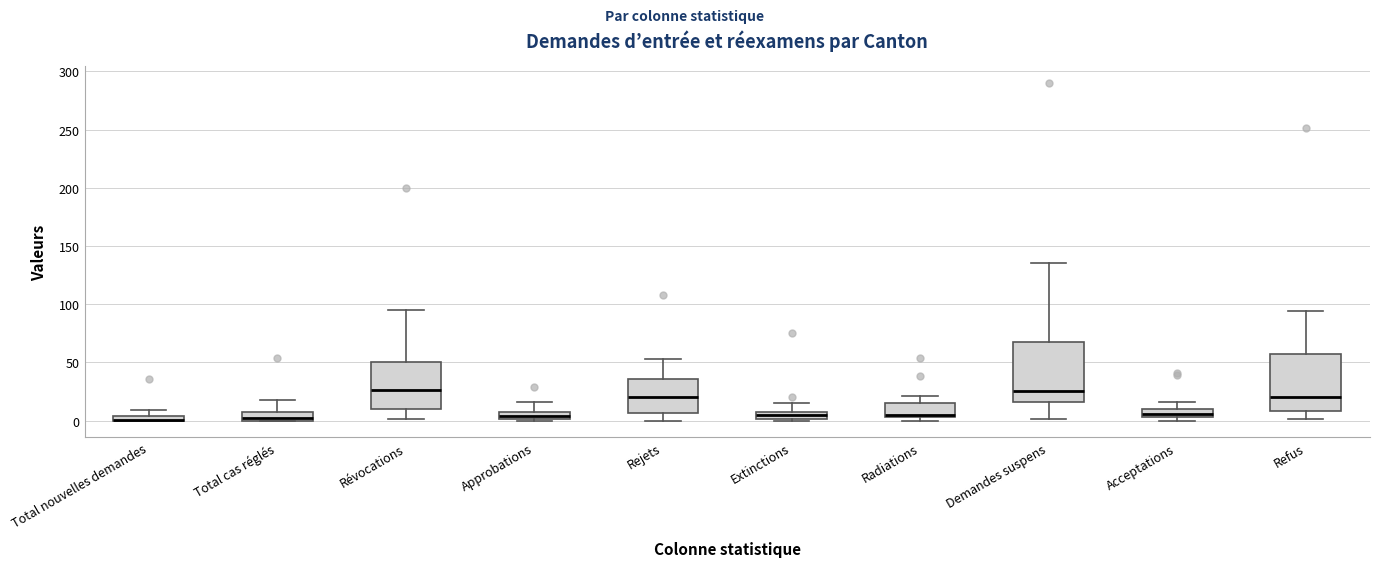

Where is the lower edge of the box for Total cas réglés on the y-axis? The values are not printed on the chart, so give them approximately, as read against the axis.

0